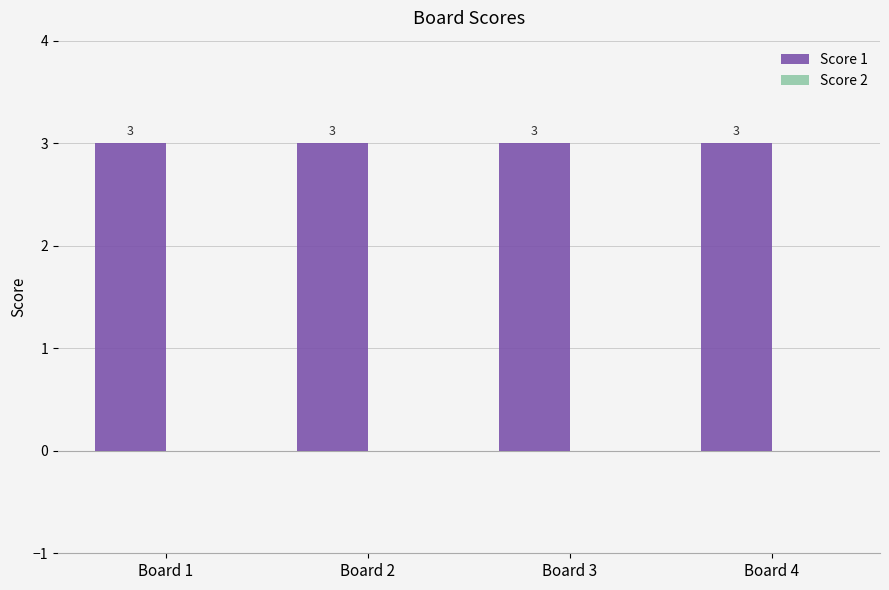

What are all the series names shown in the legend?

Score 1, Score 2